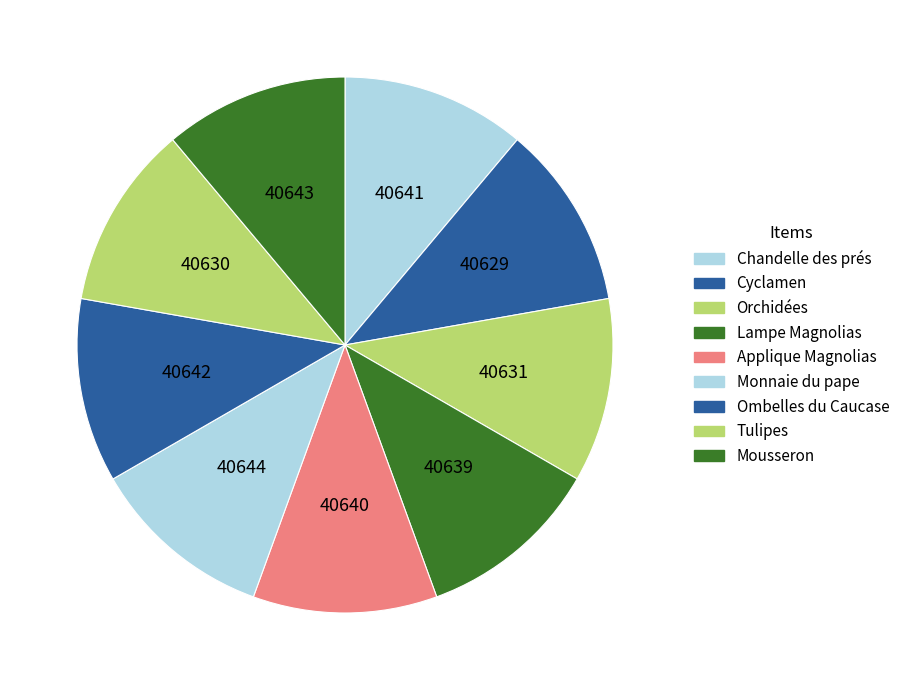

True or false: Monnaie du pape accounts for 18% of the total.

False